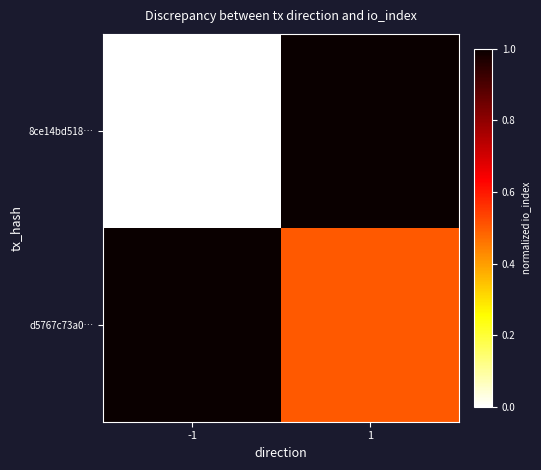

Reading left to right, what are all the values shown in this chart?

8ce14bd518…: -1=0.0	1=1.0
d5767c73a0…: -1=1.0	1=0.5